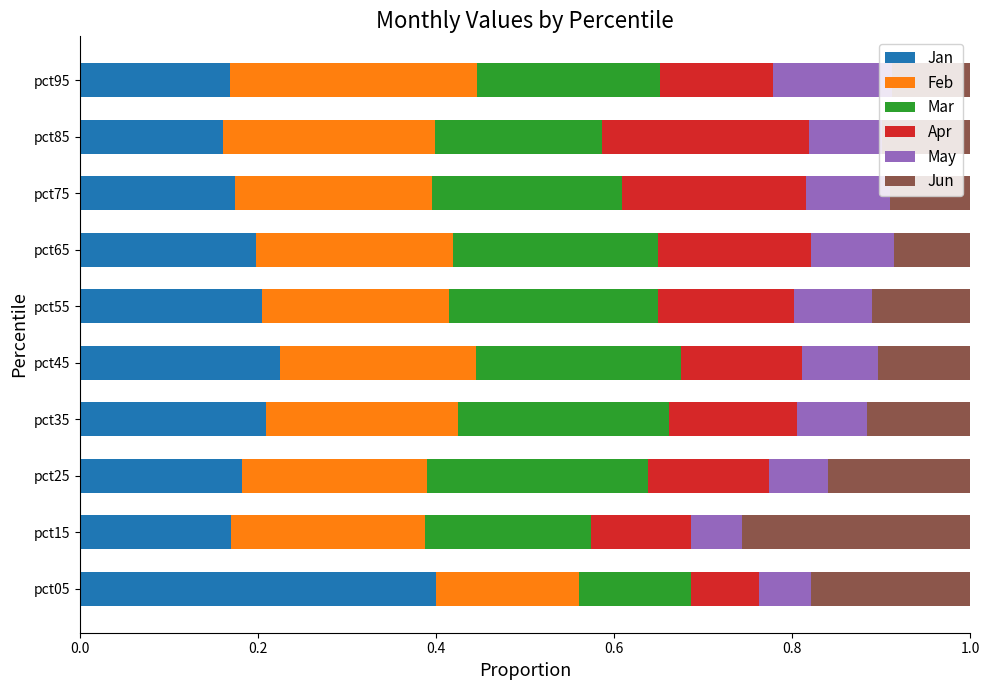

What is the total value across all series at pct05?

1.0